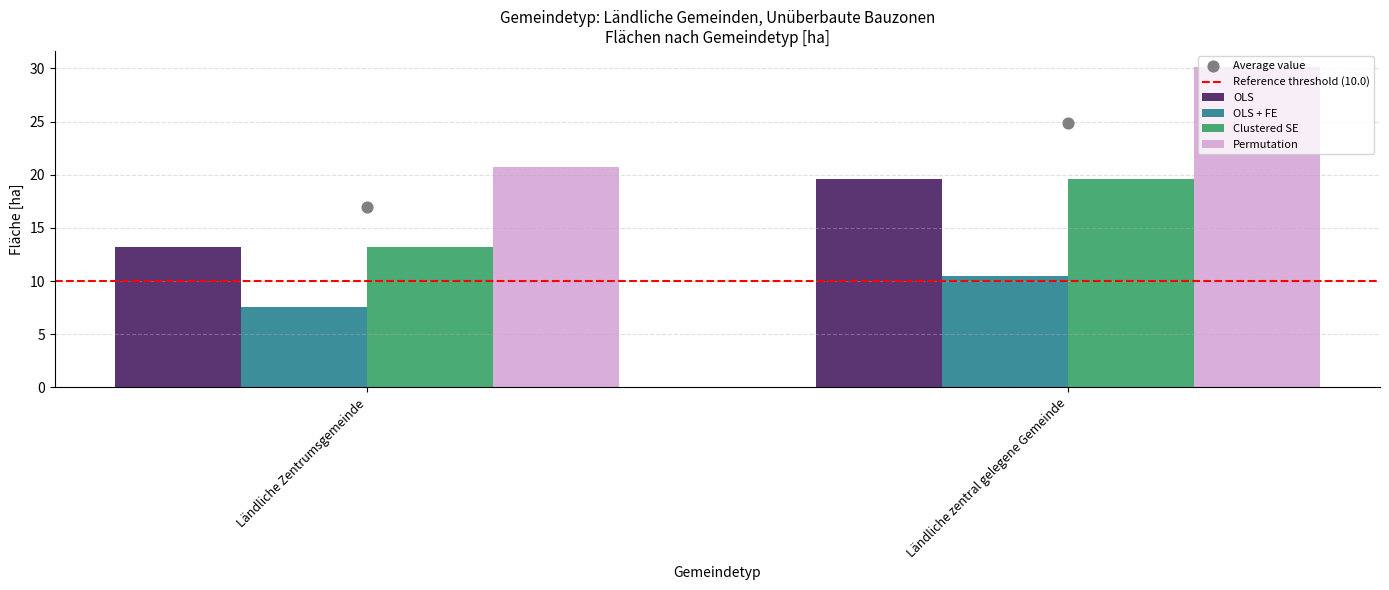

Is the value of OLS at Ländliche zentral gelegene Gemeinde greater than the value of Permutation at Ländliche zentral gelegene Gemeinde?

No